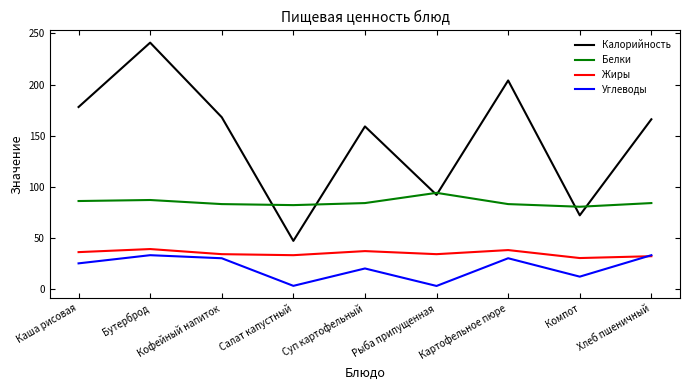

True or false: Углеводы has a value of 13.7 at Картофельное пюре.

False